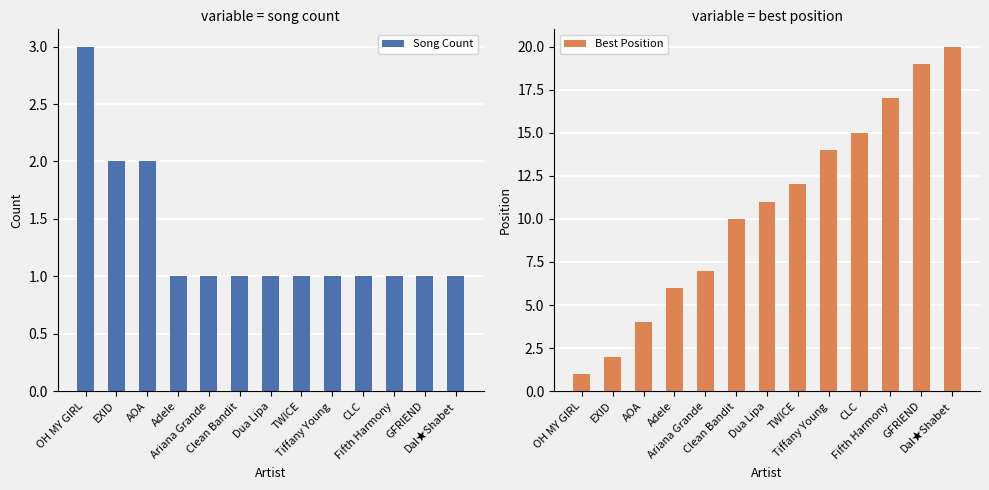

What is the average value of the Best Position series?

11